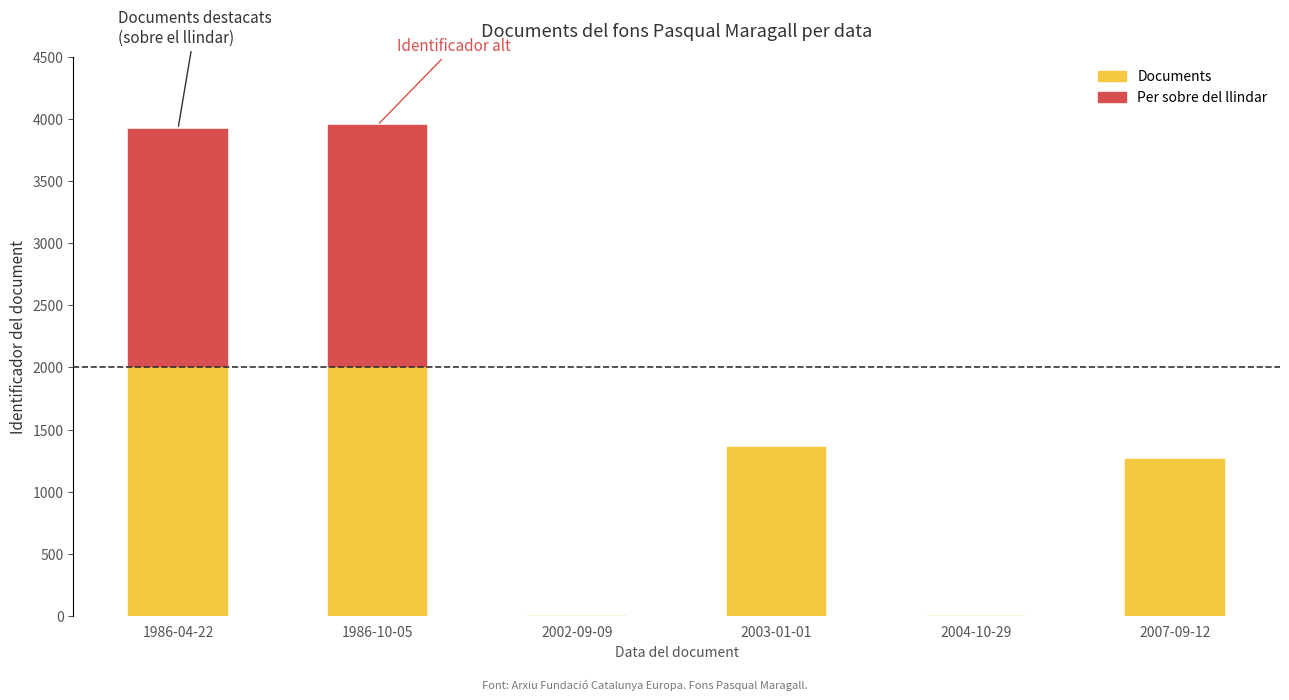

At which category does the chart reach its peak across all series?

1986-10-05